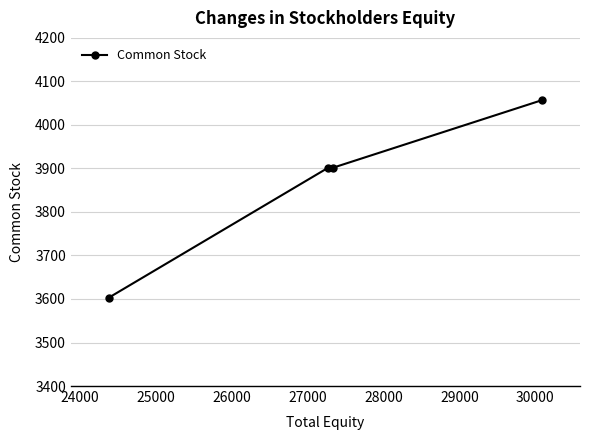

How many lines are shown in the chart?

1